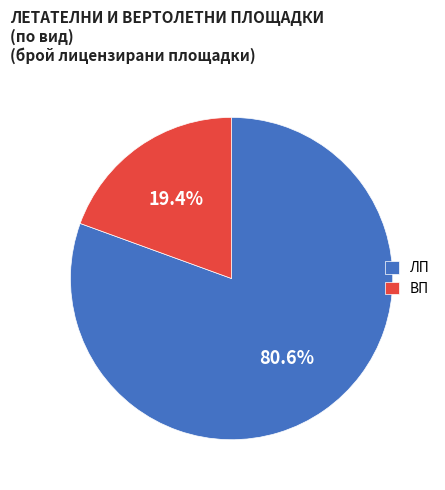

To the nearest percent, what is the difference between the largest and smallest slice percentages?

61%